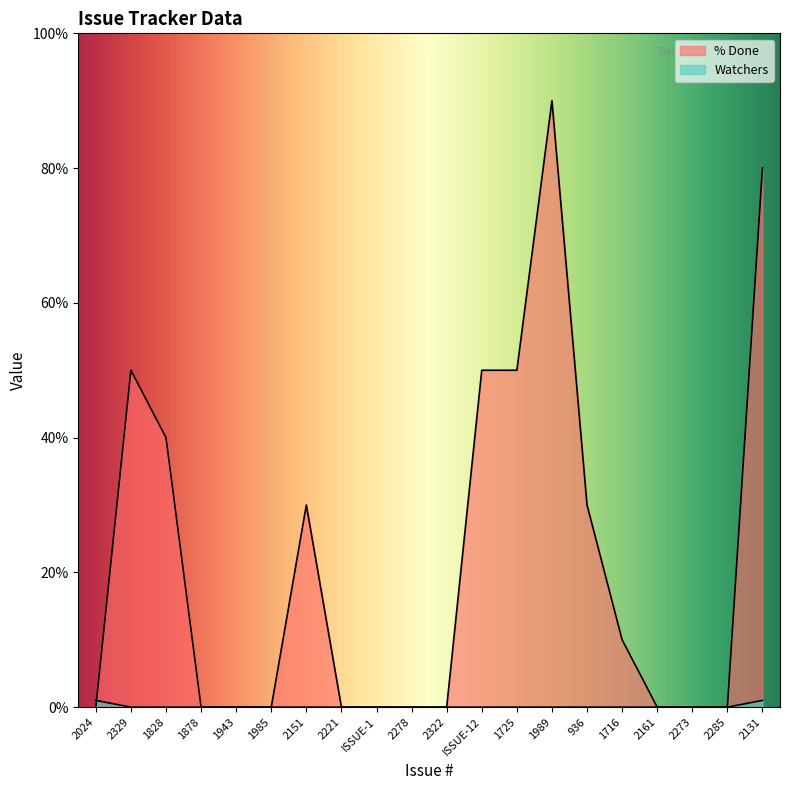

Between 2024 and 1716, which series saw the biggest shift?

% Done